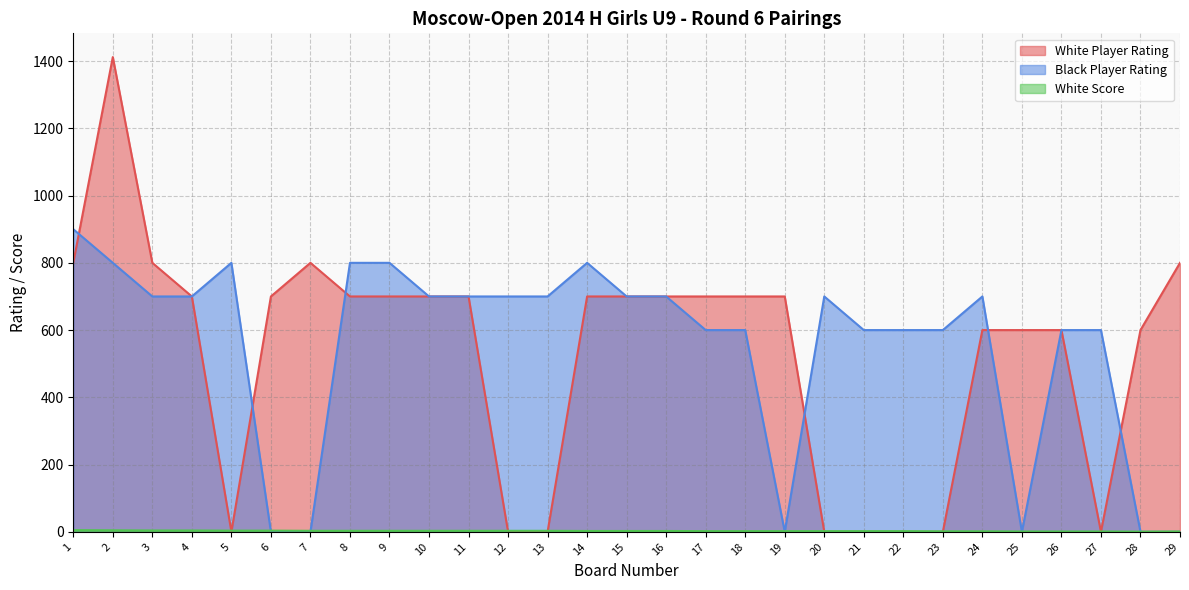

Where is Black Player Rating nearest to the value 450?

17